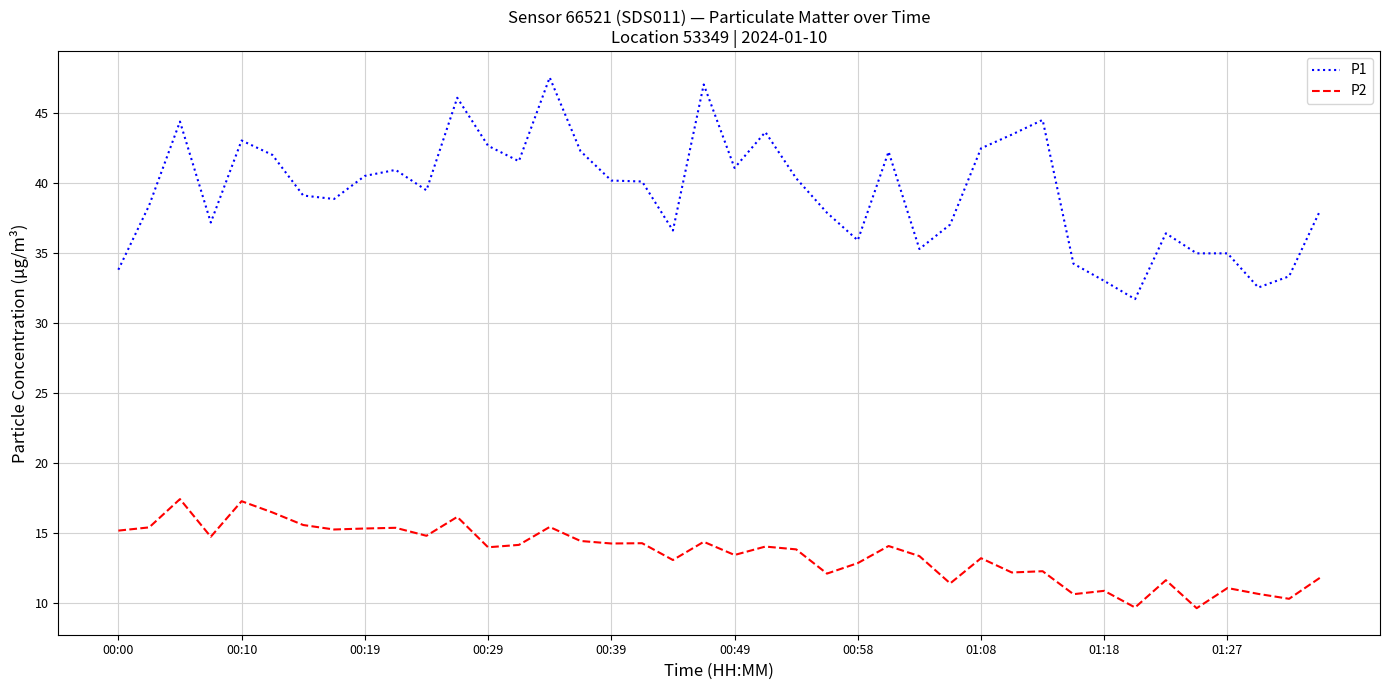

What is the difference between the maximum and minimum values in the P2 series?

7.8